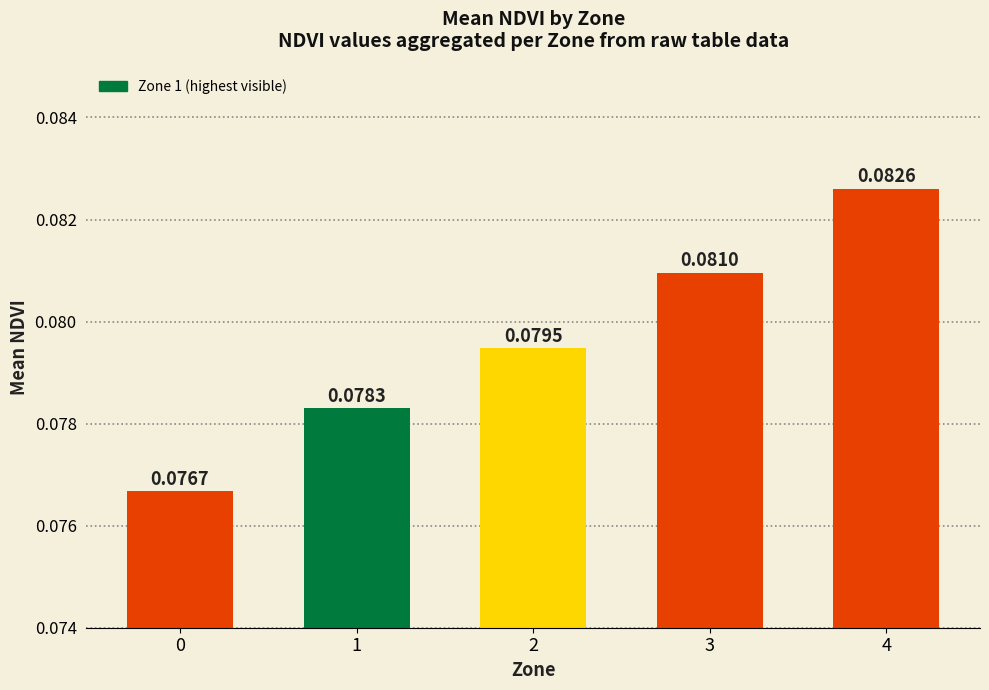

List the labels in order of value, smallest first.

0, 1, 2, 3, 4